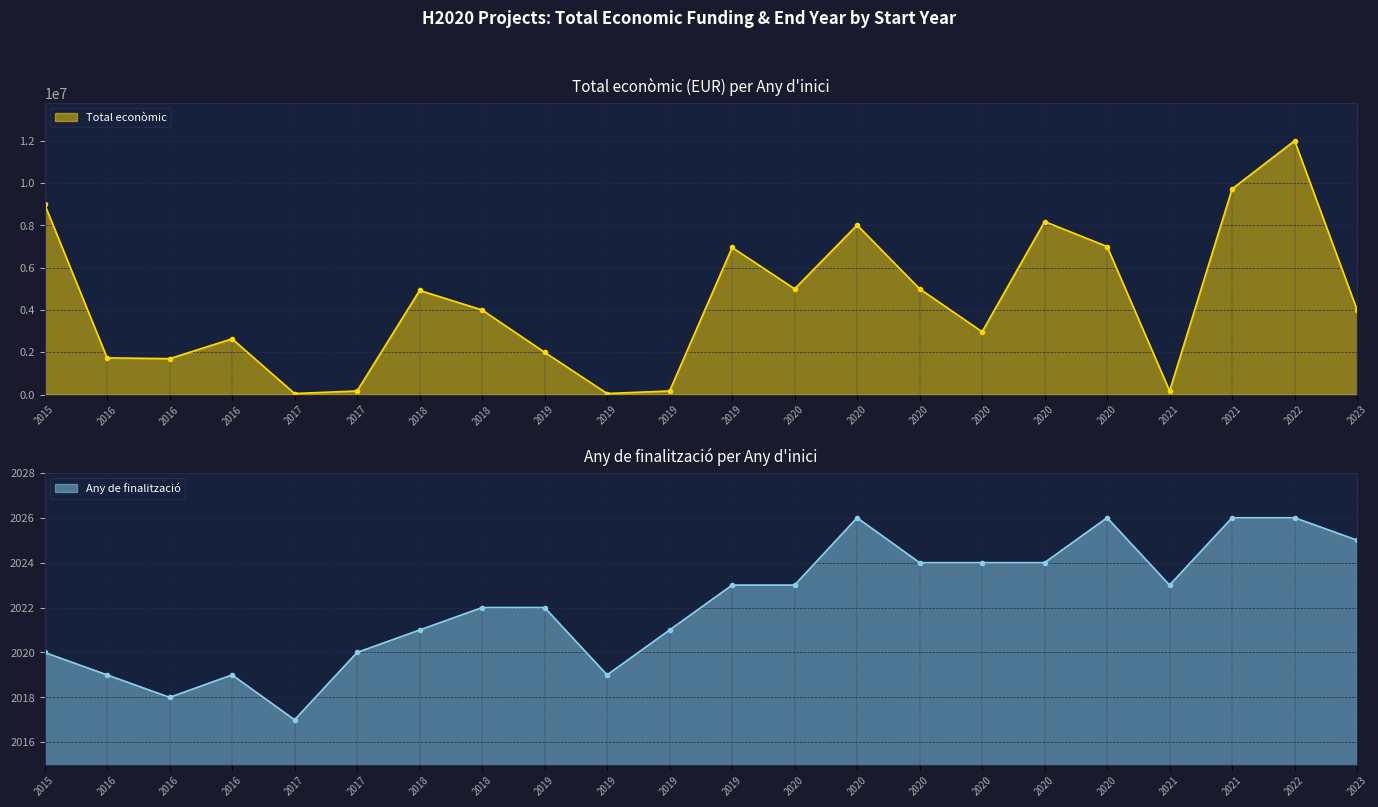

List the series in order of their overall mean, lowest first.

Any de finalització, Total econòmic